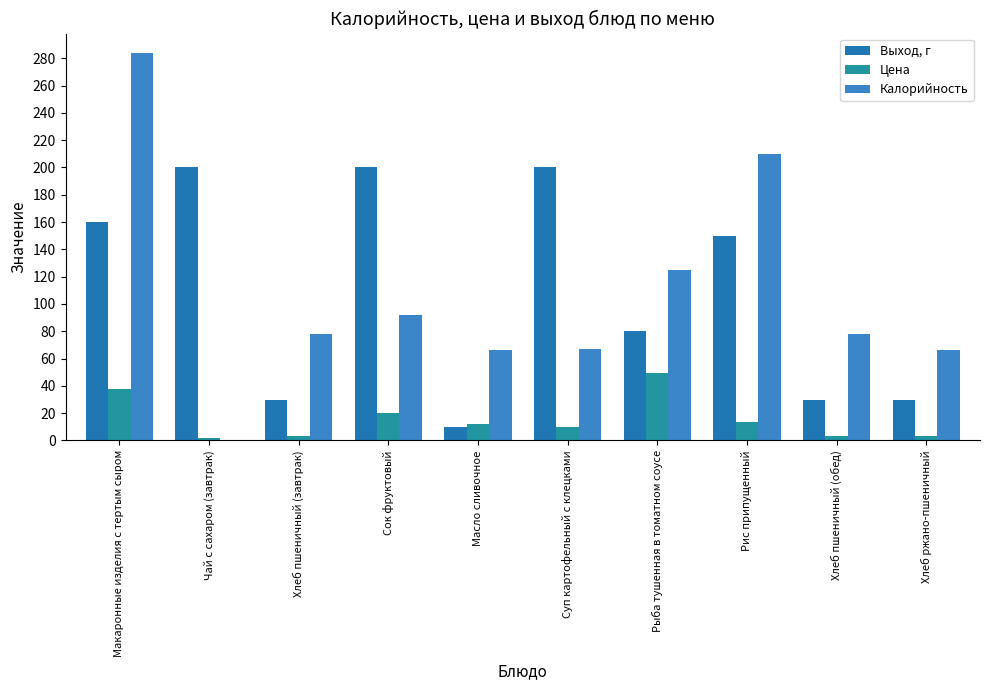

Which series changed the most between Хлеб пшеничный (завтрак) and Масло сливочное?

Выход, г